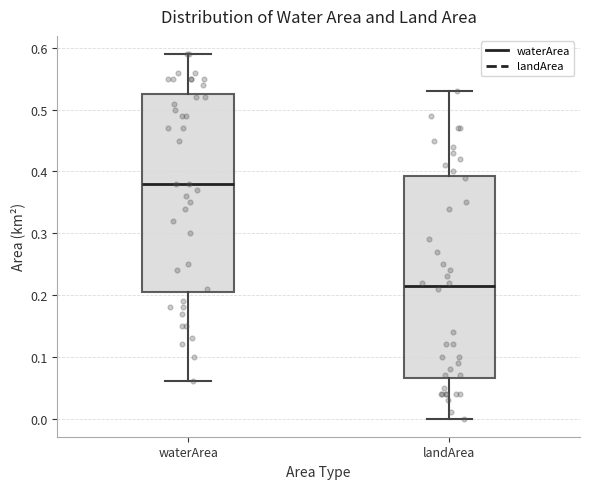

Where does the median line of the box for landArea sit on the y-axis? The values are not printed on the chart, so give them approximately, as read against the axis.

0.22